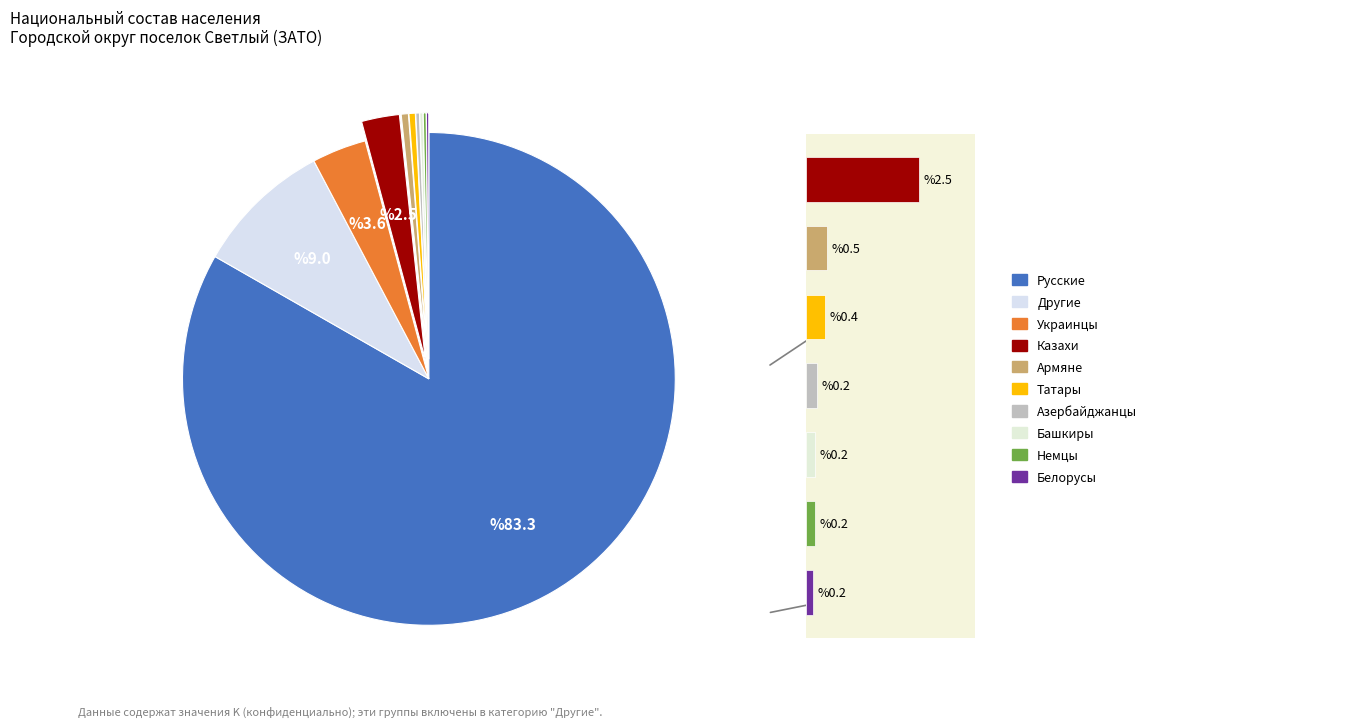

What percentage is the Другие slice, to the nearest percent?

9%